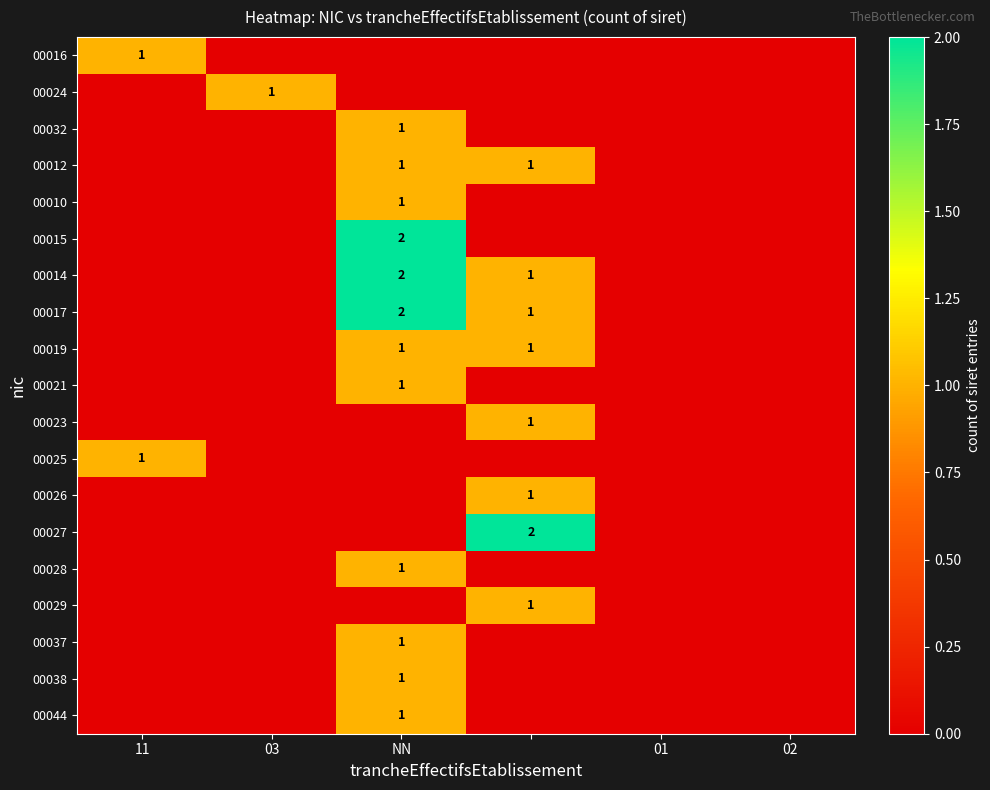

The 00010 series shows 0 at 03. True or false?

True